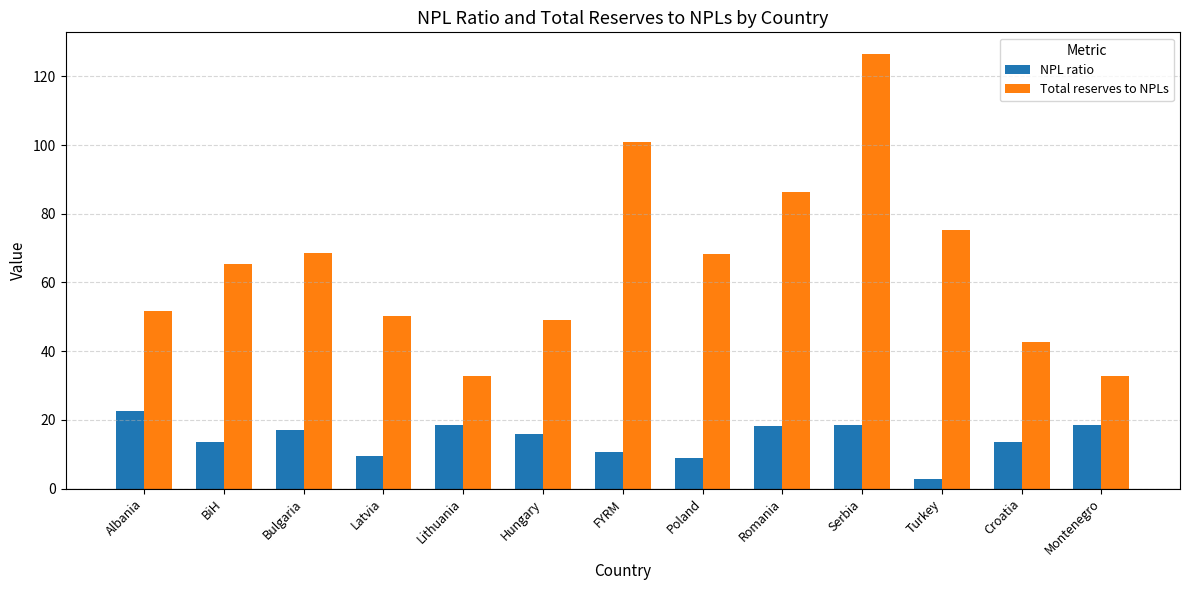

What is the value of the NPL ratio bar at the 13th from the left?

18.5